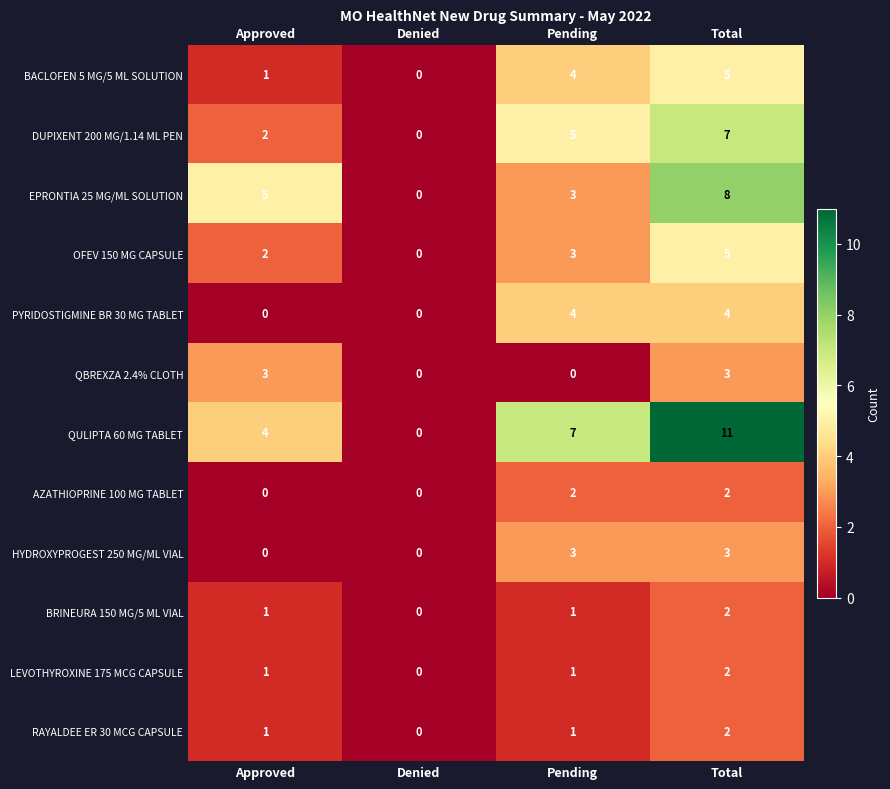

Which category has the lowest value in the DUPIXENT 200 MG/1.14 ML PEN series?

Denied